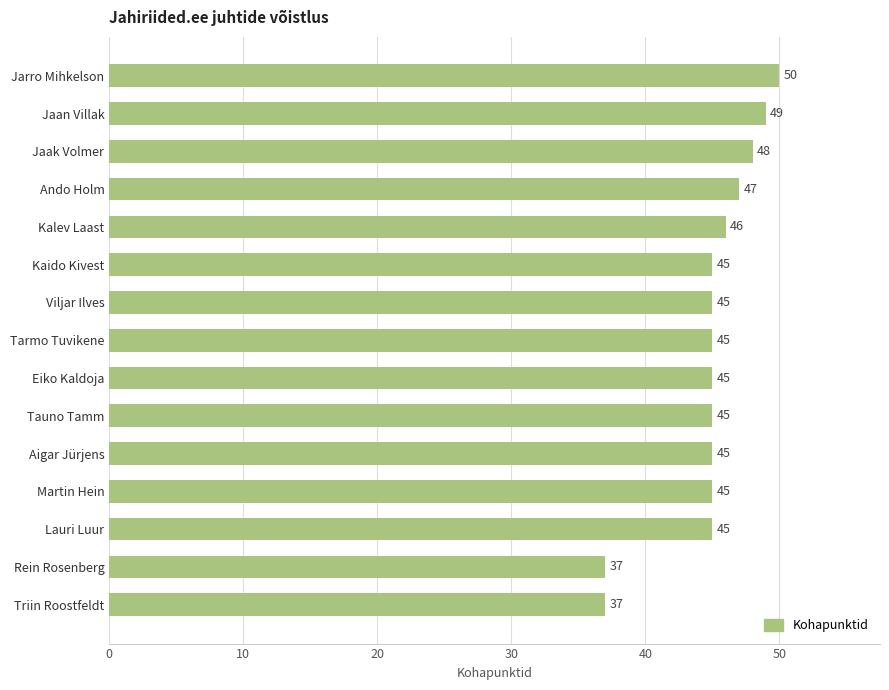

What is the ratio of the value at Kalev Laast to the value at Martin Hein?

1.0